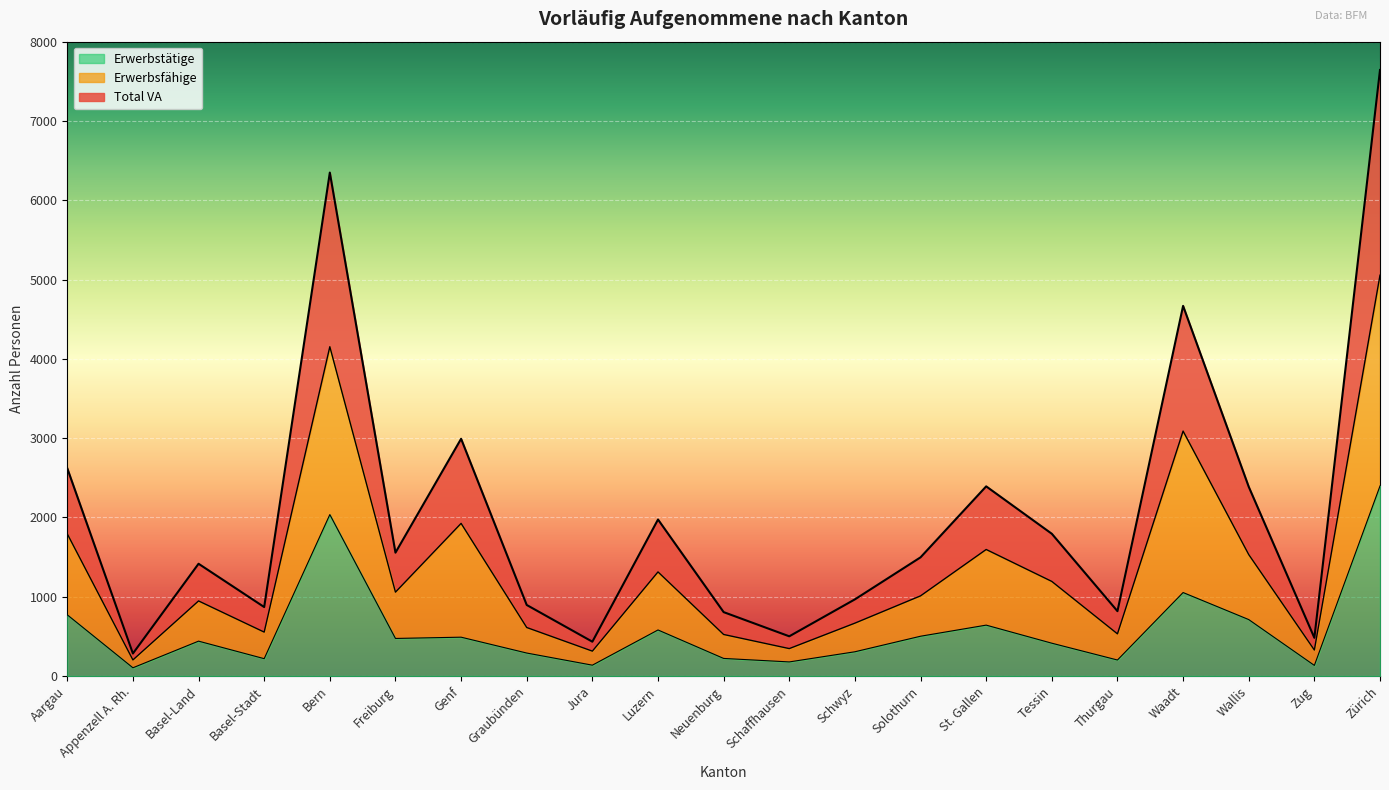

Which series changed the most between Graubünden and Jura?

Total VA